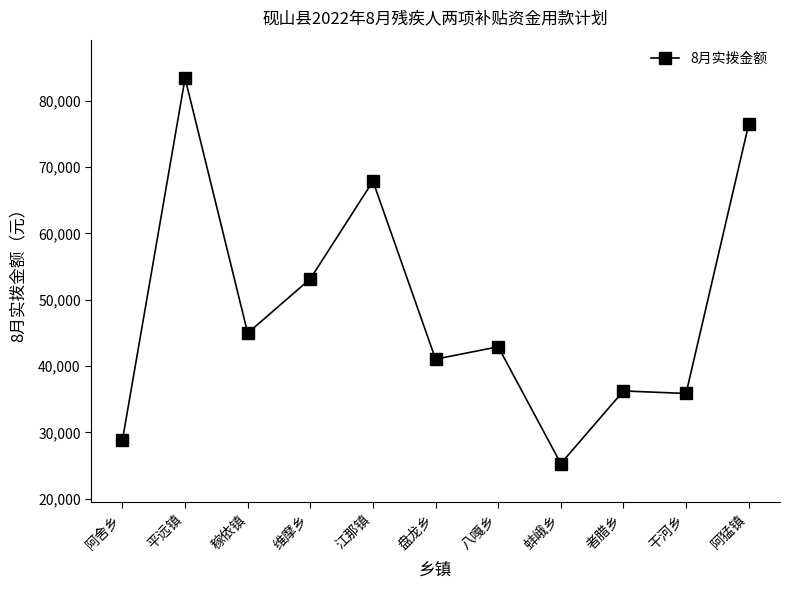

The chart shows a value of 53150 at 维摩乡. True or false?

True